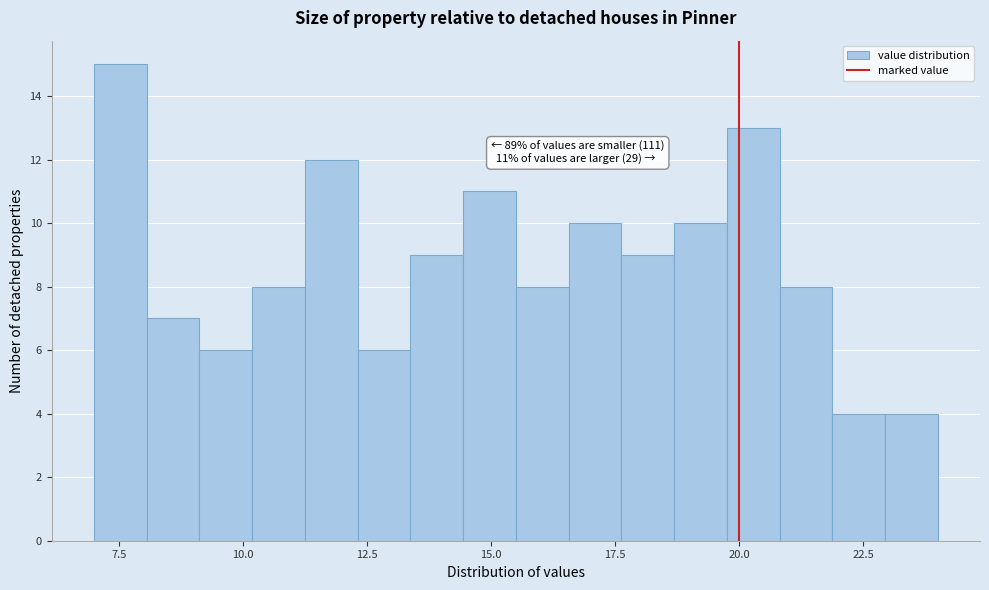

Read against the x-axis, roughly where is the centre of the tallest bar?

7.5